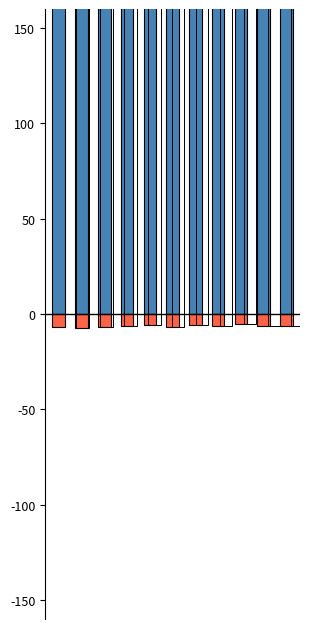

What is the smallest value displayed?

-7.4